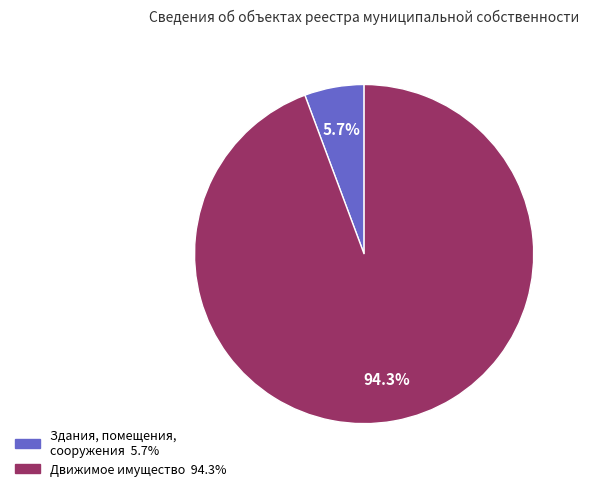

Is there a majority slice in this chart?

Yes